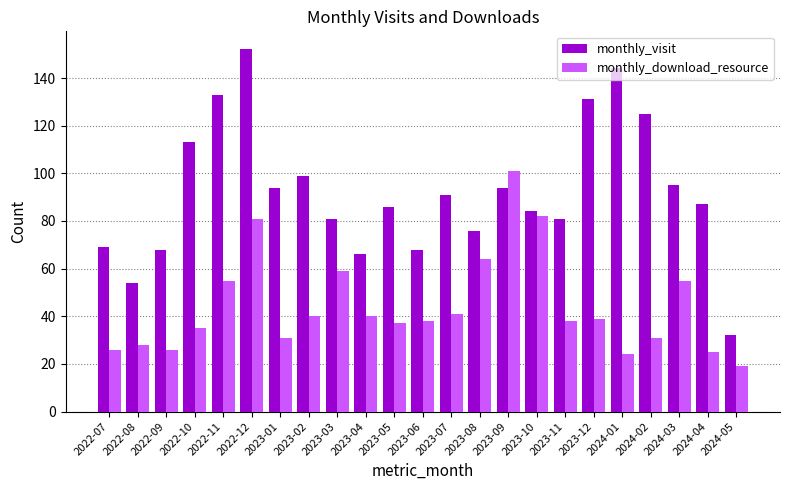

Which series has the largest range (max minus min)?

monthly_visit